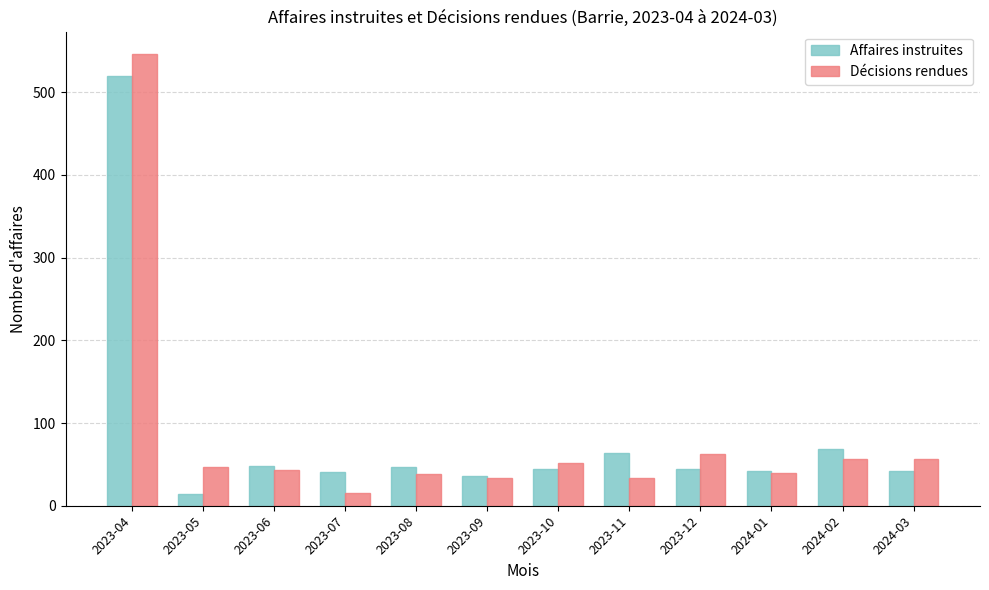

What is the sum of the Décisions rendues values at 2024-03 and 2023-10?

109